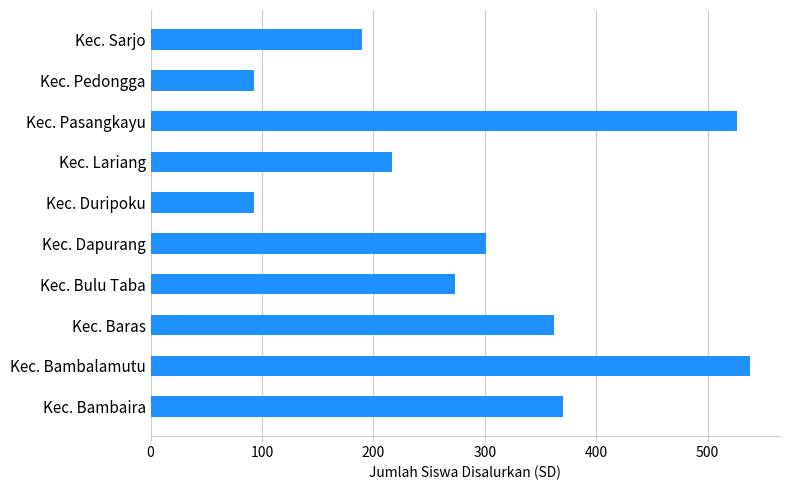

How many values are below 301?

5